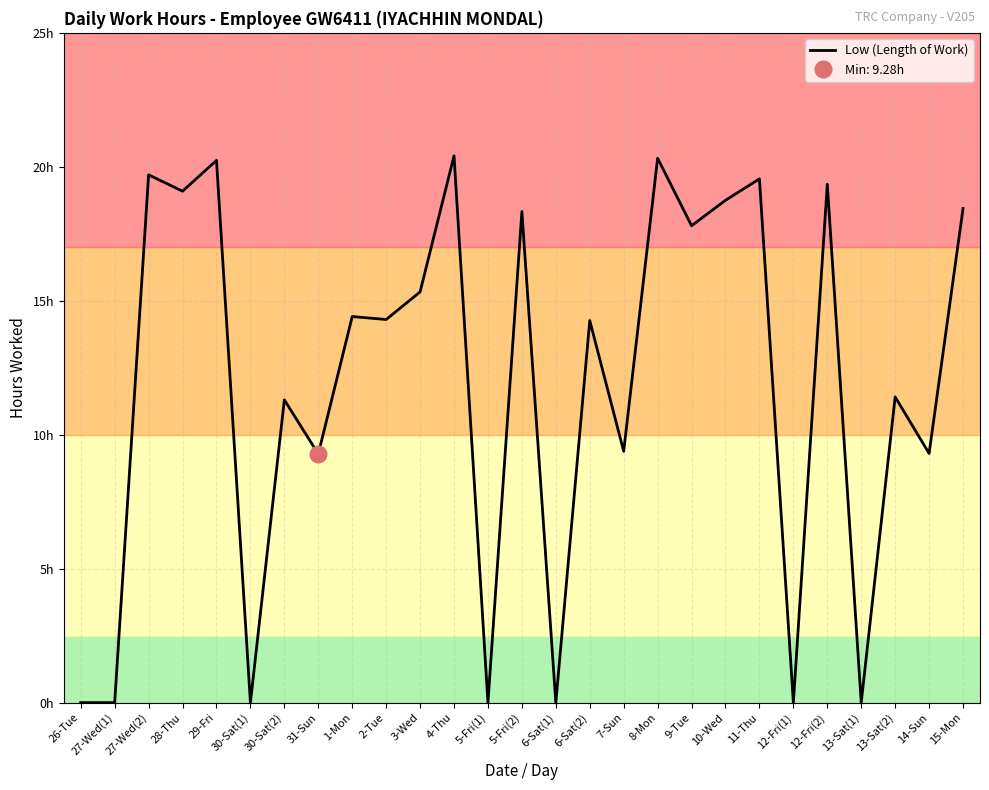

Reading left to right, what are all the values shown in this chart?

26-Tue=0.0	27-Wed(1)=0.0	27-Wed(2)=19.7	28-Thu=19.1	29-Fri=20.2	30-Sat(1)=0.0	30-Sat(2)=11.3	31-Sun=9.3	1-Mon=14.4	2-Tue=14.3	3-Wed=15.3	4-Thu=20.4	5-Fri(1)=0.0	5-Fri(2)=18.3	6-Sat(1)=0.0	6-Sat(2)=14.3	7-Sun=9.4	8-Mon=20.3	9-Tue=17.8	10-Wed=18.8	11-Thu=19.6	12-Fri(1)=0.0	12-Fri(2)=19.4	13-Sat(1)=0.0	13-Sat(2)=11.4	14-Sun=9.3	15-Mon=18.4